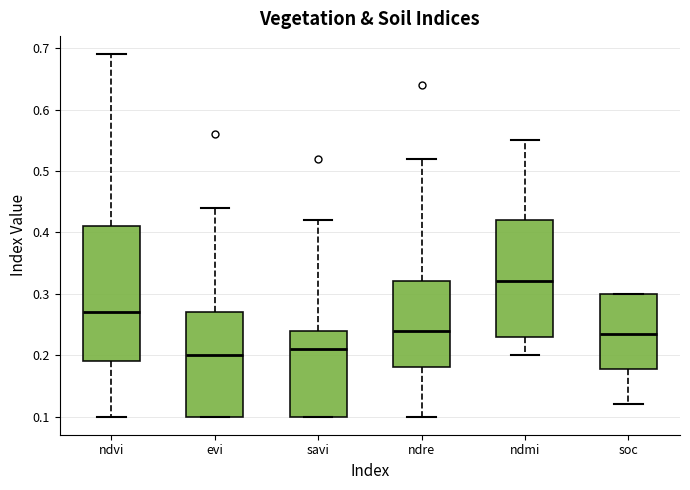

Where is the lower edge of the box for evi on the y-axis? The values are not printed on the chart, so give them approximately, as read against the axis.

0.10